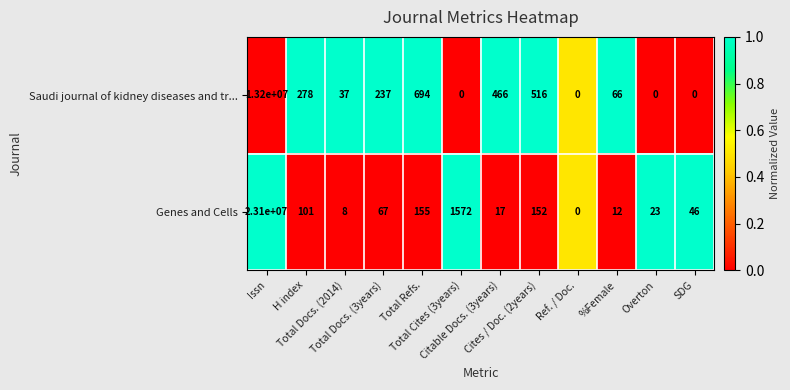

What is the greatest value displayed?

23100000